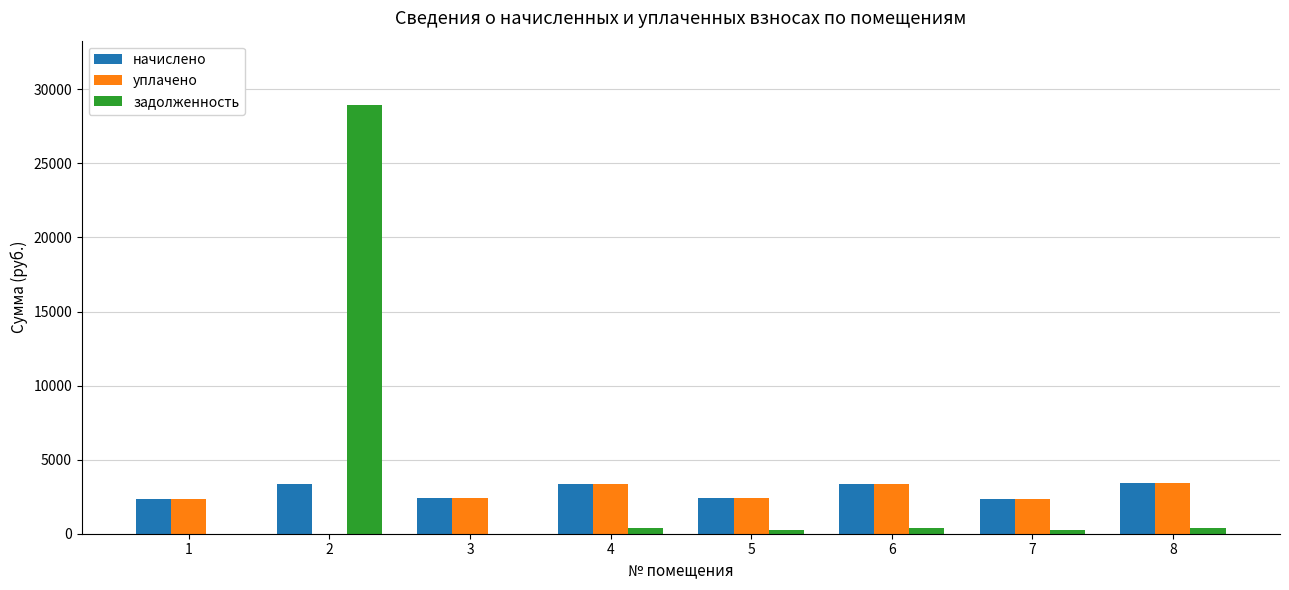

The value of задолженность at 1 is 12867.5. True or false?

False